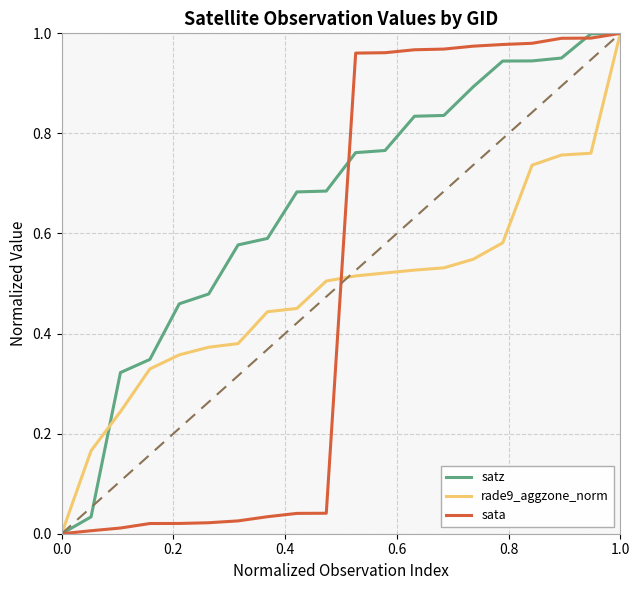

Does the chart have visible grid lines?

Yes